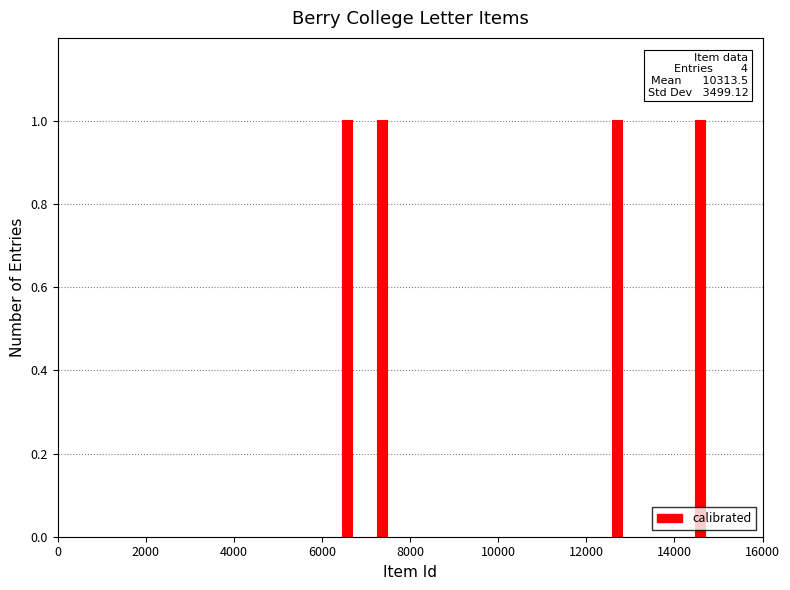

Is it true that the value at 12708 is 12708?

True